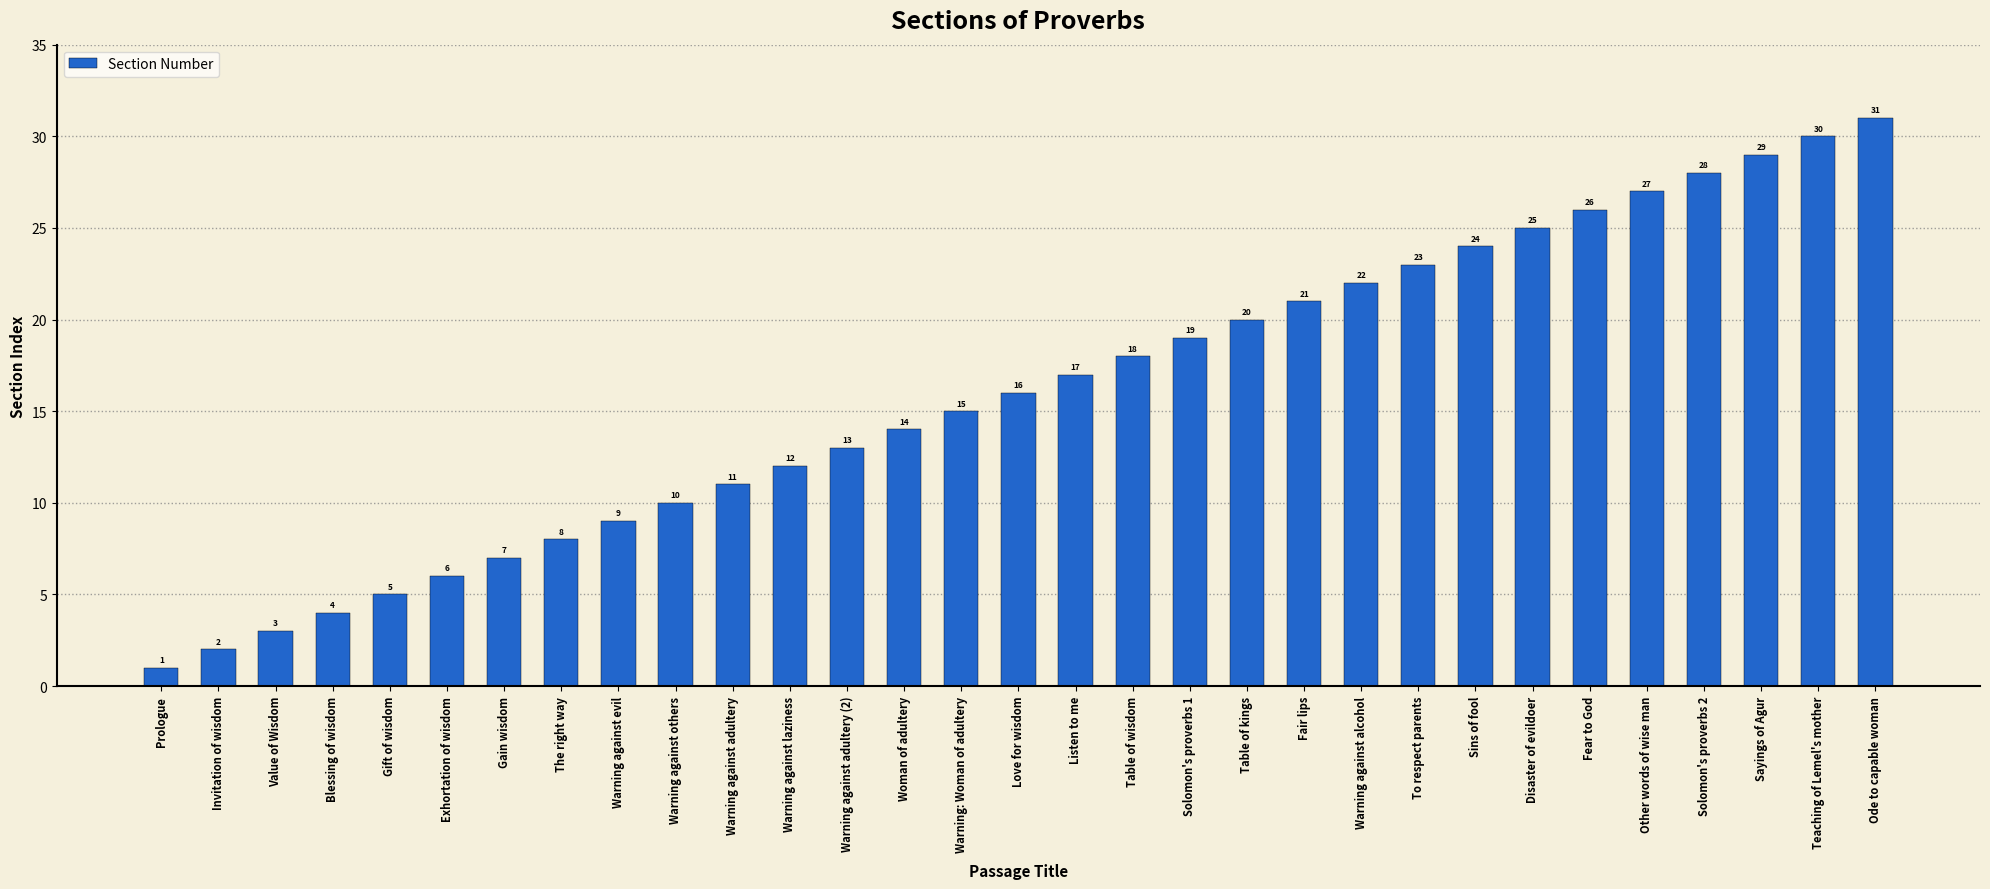

Rank the categories by value from lowest to highest.

Prologue, Invitation of wisdom, Value of Wisdom, Blessing of wisdom, Gift of wisdom, Exhortation of wisdom, Gain wisdom, The right way, Warning against evil, Warning against others, Warning against adultery, Warning against laziness, Warning against adultery (2), Woman of adultery, Warning: Woman of adultery, Love for wisdom, Listen to me, Table of wisdom, Solomon's proverbs 1, Table of kings, Fair lips, Warning against alcohol, To respect parents, Sins of fool, Disaster of evildoer, Fear to God, Other words of wise man, Solomon's proverbs 2, Sayings of Agur, Teaching of Lemel's mother, Ode to capable woman